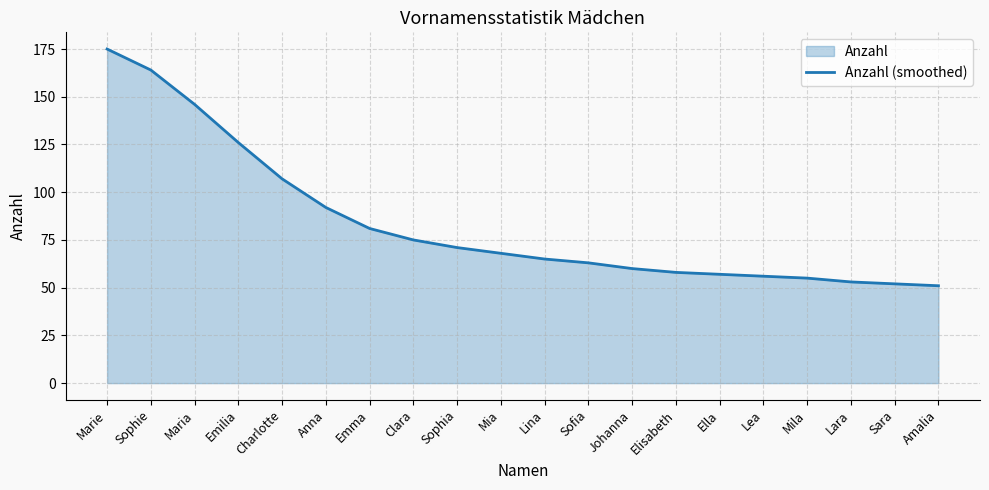

Where is the data nearest to the value 113?

Charlotte